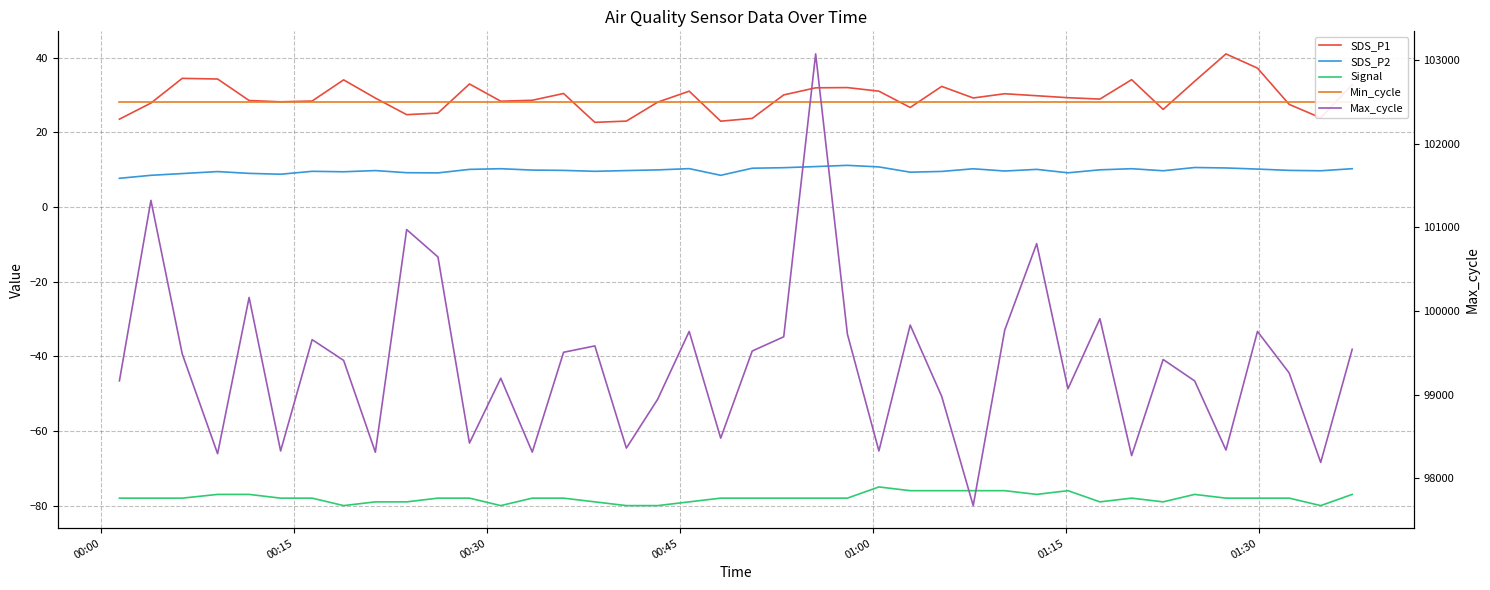

Reading left to right, transcribe all the data shown in this chart.

SDS_P1: 23.5	27.8	34.5	34.3	28.5	28.2	28.4	34.0	29.2	24.7	25.1	33.0	28.3	28.6	30.4	22.7	23.0	28.1	31.0	23.0	23.7	30.0	31.9	32.0	31.0	26.6	32.3	29.2	30.3	29.8	29.3	28.9	34.1	26.1	33.7	41.0	37.2	27.5	23.9	32.8
SDS_P2: 7.7	8.5	8.9	9.5	9.0	8.8	9.6	9.4	9.8	9.2	9.1	10.1	10.2	9.9	9.8	9.6	9.8	9.9	10.3	8.5	10.4	10.5	10.8	11.2	10.7	9.3	9.5	10.2	9.6	10.1	9.2	9.9	10.2	9.7	10.6	10.4	10.2	9.8	9.7	10.2
Signal: -78.0	-78.0	-78.0	-77.0	-77.0	-78.0	-78.0	-80.0	-79.0	-79.0	-78.0	-78.0	-80.0	-78.0	-78.0	-79.0	-80.0	-80.0	-79.0	-78.0	-78.0	-78.0	-78.0	-78.0	-75.0	-76.0	-76.0	-76.0	-76.0	-77.0	-76.0	-79.0	-78.0	-79.0	-77.0	-78.0	-78.0	-78.0	-80.0	-77.0
Min_cycle: 28.0	28.0	28.0	28.0	28.0	28.0	28.0	28.0	28.0	28.0	28.0	28.0	28.0	28.0	28.0	28.0	28.0	28.0	28.0	28.0	28.0	28.0	28.0	28.0	28.0	28.0	28.0	28.0	28.0	28.0	28.0	28.0	28.0	28.0	28.0	28.0	28.0	28.0	28.0	28.0
Max_cycle: 99166.0	101322.0	99488.0	98295.0	100162.0	98328.0	99658.0	99410.0	98313.0	100973.0	100646.0	98422.0	99197.0	98314.0	99507.0	99583.0	98362.0	98946.0	99756.0	98481.0	99522.0	99692.0	103072.0	99725.0	98328.0	99832.0	98980.0	97675.0	99772.0	100805.0	99071.0	99908.0	98272.0	99421.0	99165.0	98339.0	99756.0	99260.0	98191.0	99543.0